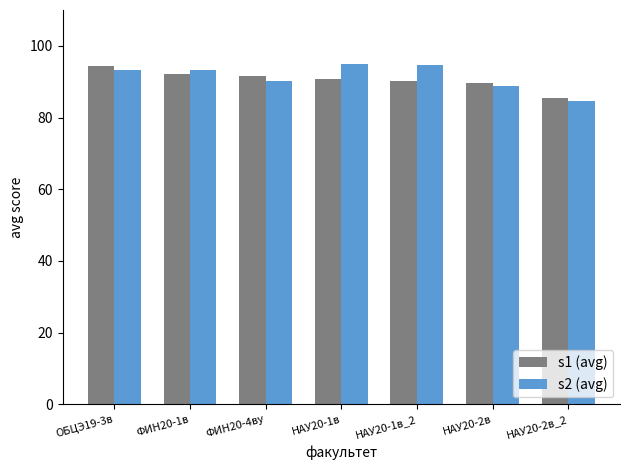

What is the approximate value of s2 (avg) at НАУ20-1в_2?

94.7